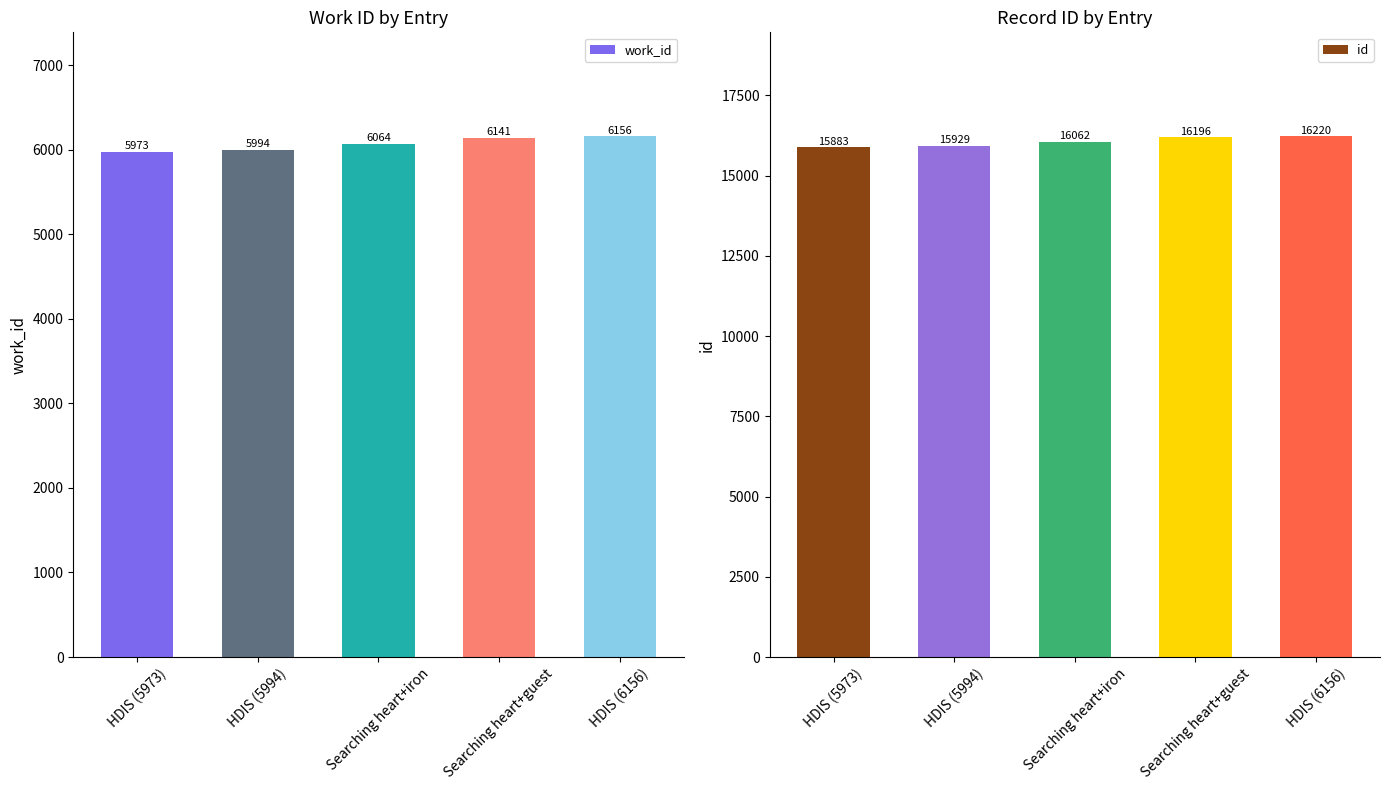

What is the difference between the second highest and second lowest values in the work_id series?

147